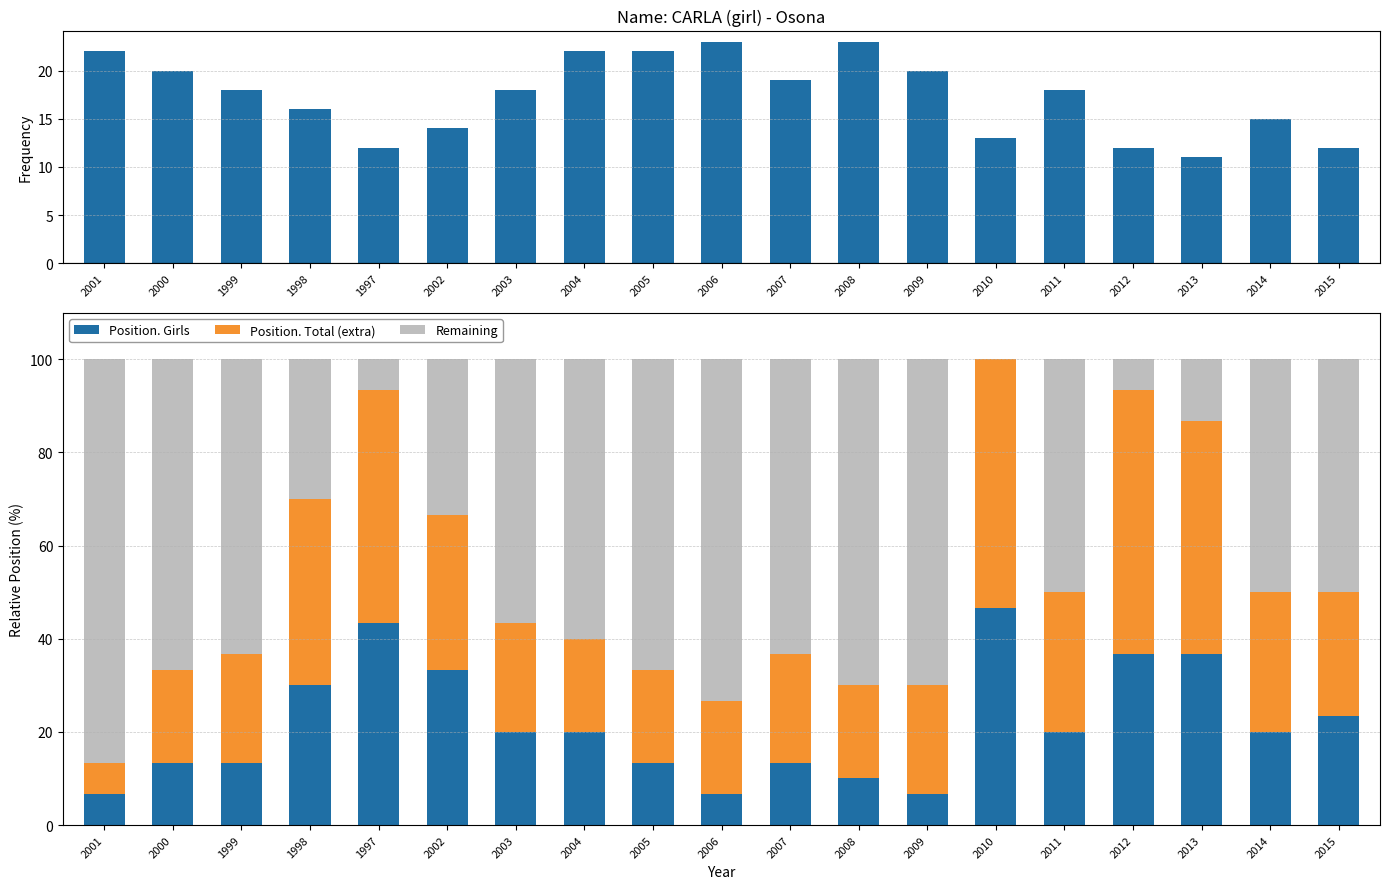

What value does the Frequency series have at 2000?

20.0